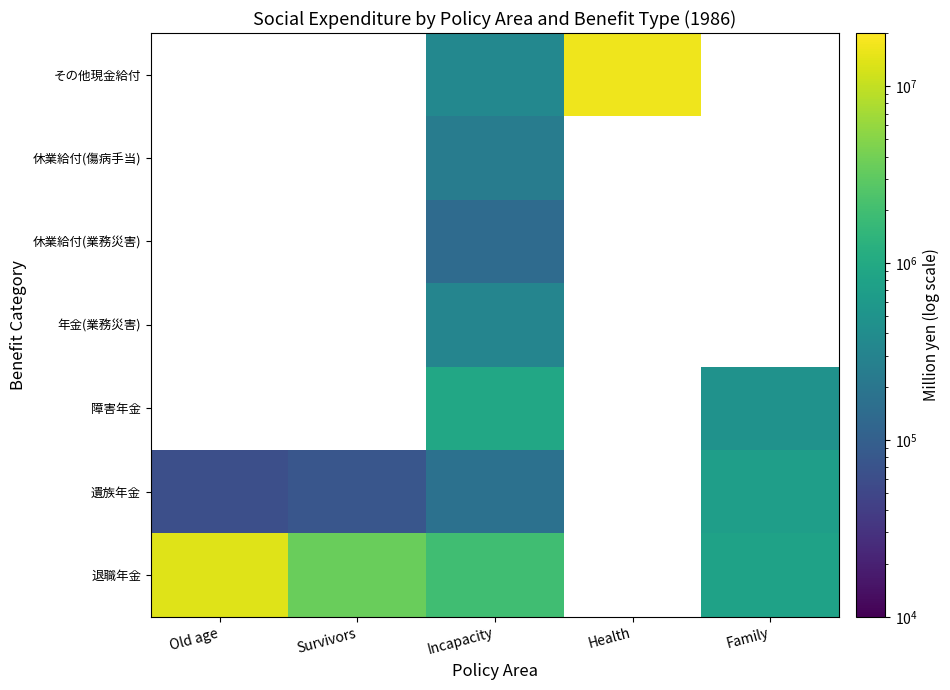

List the labels in order of 休業給付(業務災害) value, smallest first.

Old age, Survivors, Incapacity, Health, Family